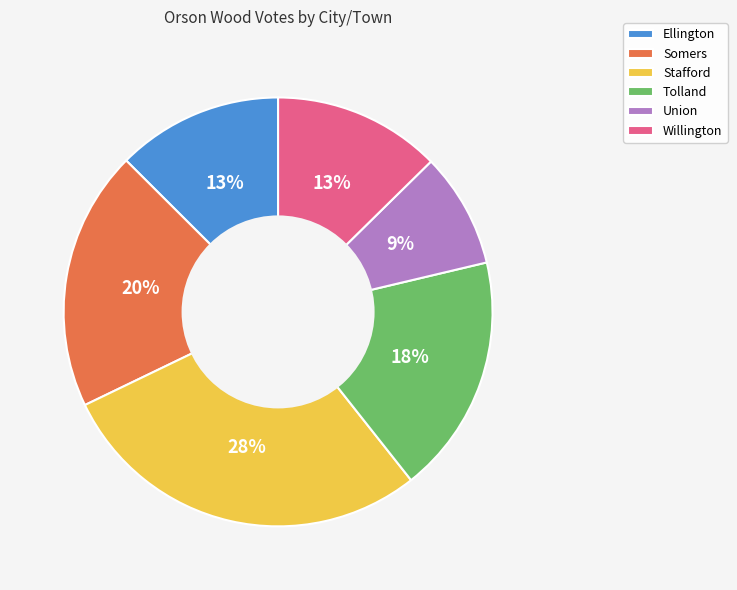

Is it true that Ellington is 1% of the pie?

False